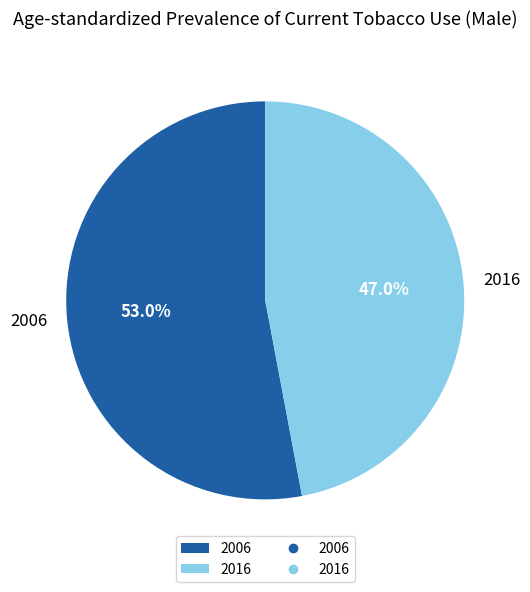

How many segments does this pie chart have?

2